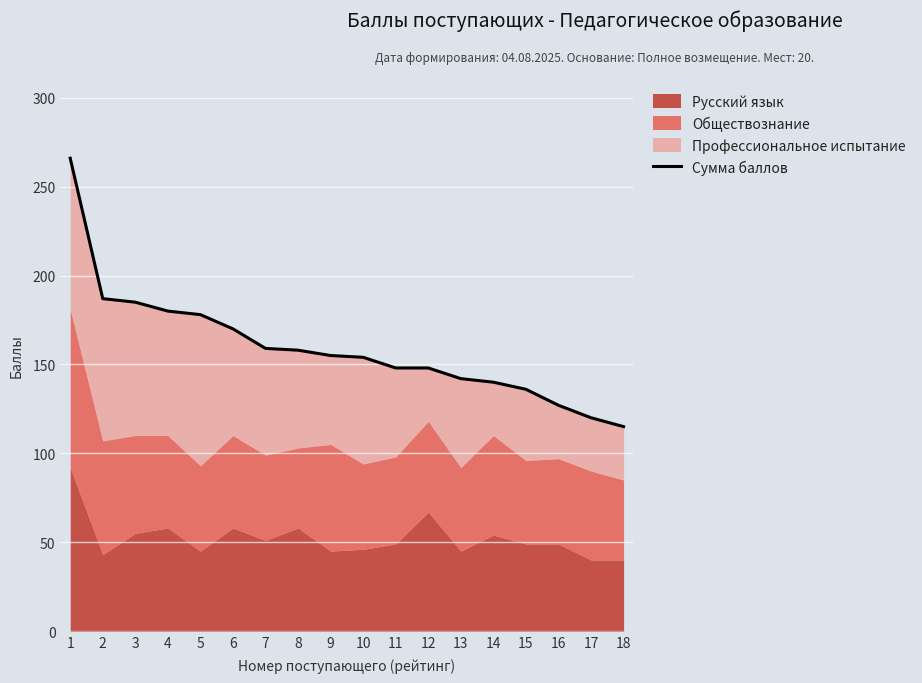

What is the sum of all values?

2868